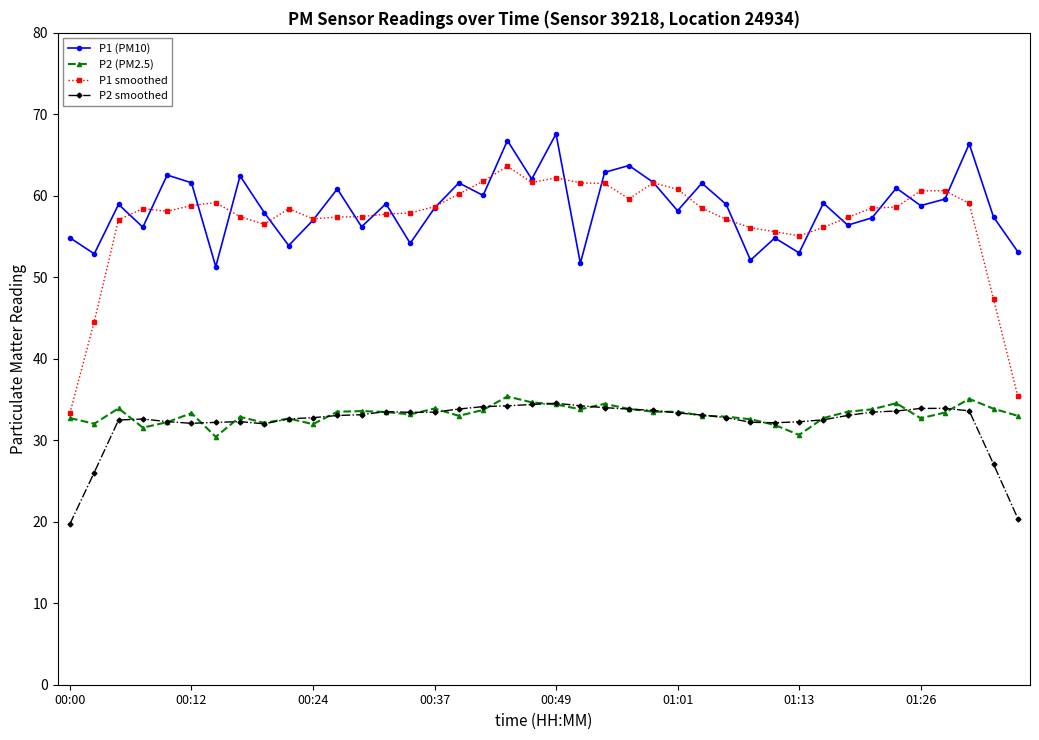

True or false: P1 (PM10) has more than 0 points higher than both neighbors.

True